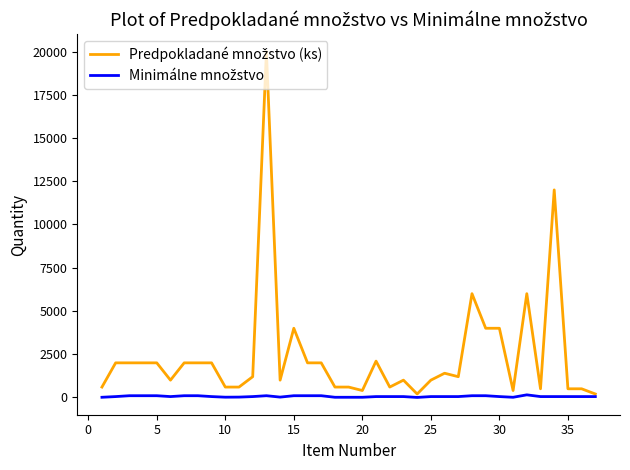

What is the maximum value shown in the chart?

20000